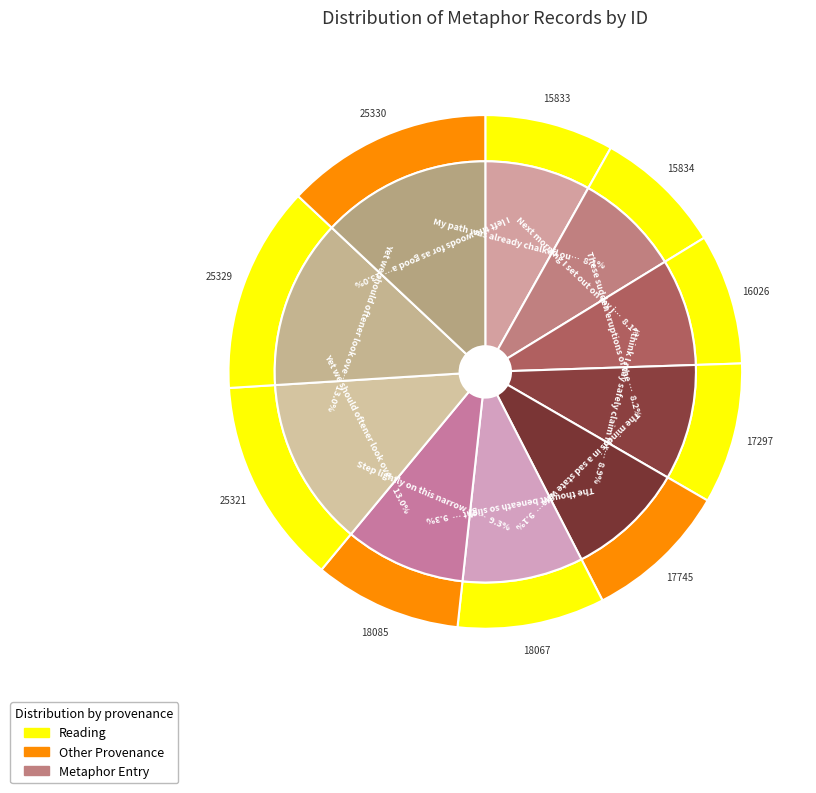

How many segments does this pie chart have?

10